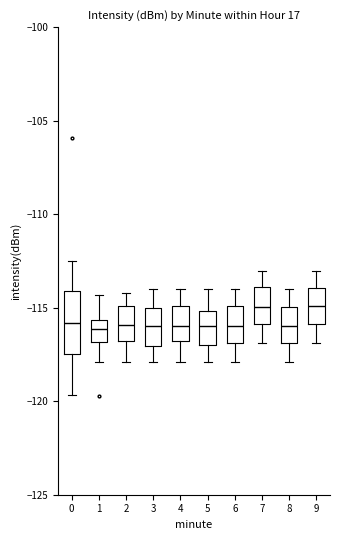

Reading left to right, read every box against the y-axis: the position of its median line, the range the box covers, and the ends of its whiskers. The values are not printed on the chart, so give them approximately, as read against the axis.

0: median -116.0, box -117.5 to -114.0, whiskers -119.5 to -112.5
1: median -116.0, box -117.0 to -115.5, whiskers -118.0 to -114.5
2: median -116.0, box -117.0 to -115.0, whiskers -118.0 to -114.0
3: median -116.0, box -117.0 to -115.0, whiskers -118.0 to -114.0
4: median -116.0, box -117.0 to -115.0, whiskers -118.0 to -114.0
5: median -116.0, box -117.0 to -115.0, whiskers -118.0 to -114.0
6: median -116.0, box -117.0 to -115.0, whiskers -118.0 to -114.0
7: median -115.0, box -116.0 to -114.0, whiskers -117.0 to -113.0
8: median -116.0, box -117.0 to -115.0, whiskers -118.0 to -114.0
9: median -115.0, box -116.0 to -114.0, whiskers -117.0 to -113.0